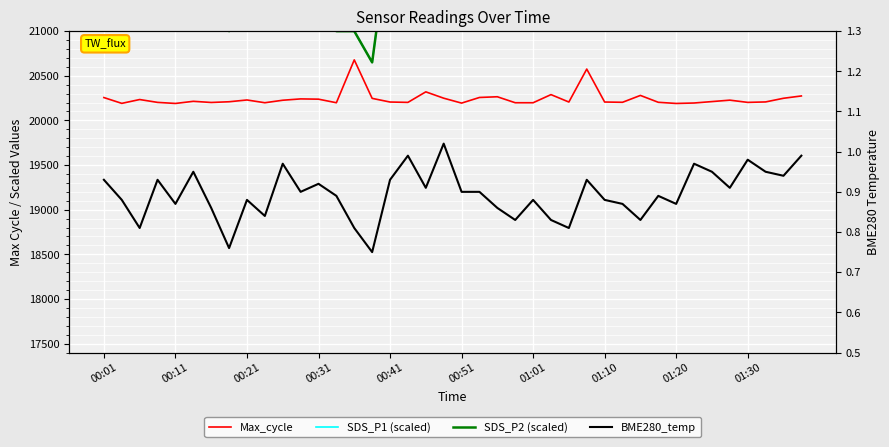

At which category does SDS_P2 (scaled) reach its first local valley?

00:31